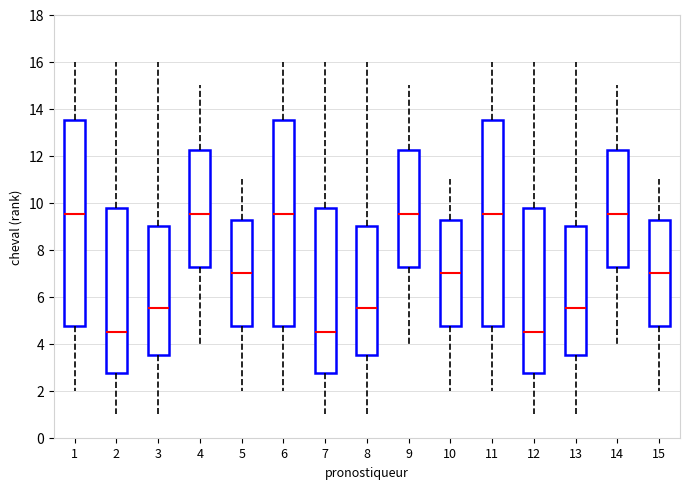

Where does the upper whisker of the box at x = 4 end on the y-axis? The values are not printed on the chart, so give them approximately, as read against the axis.

15.0